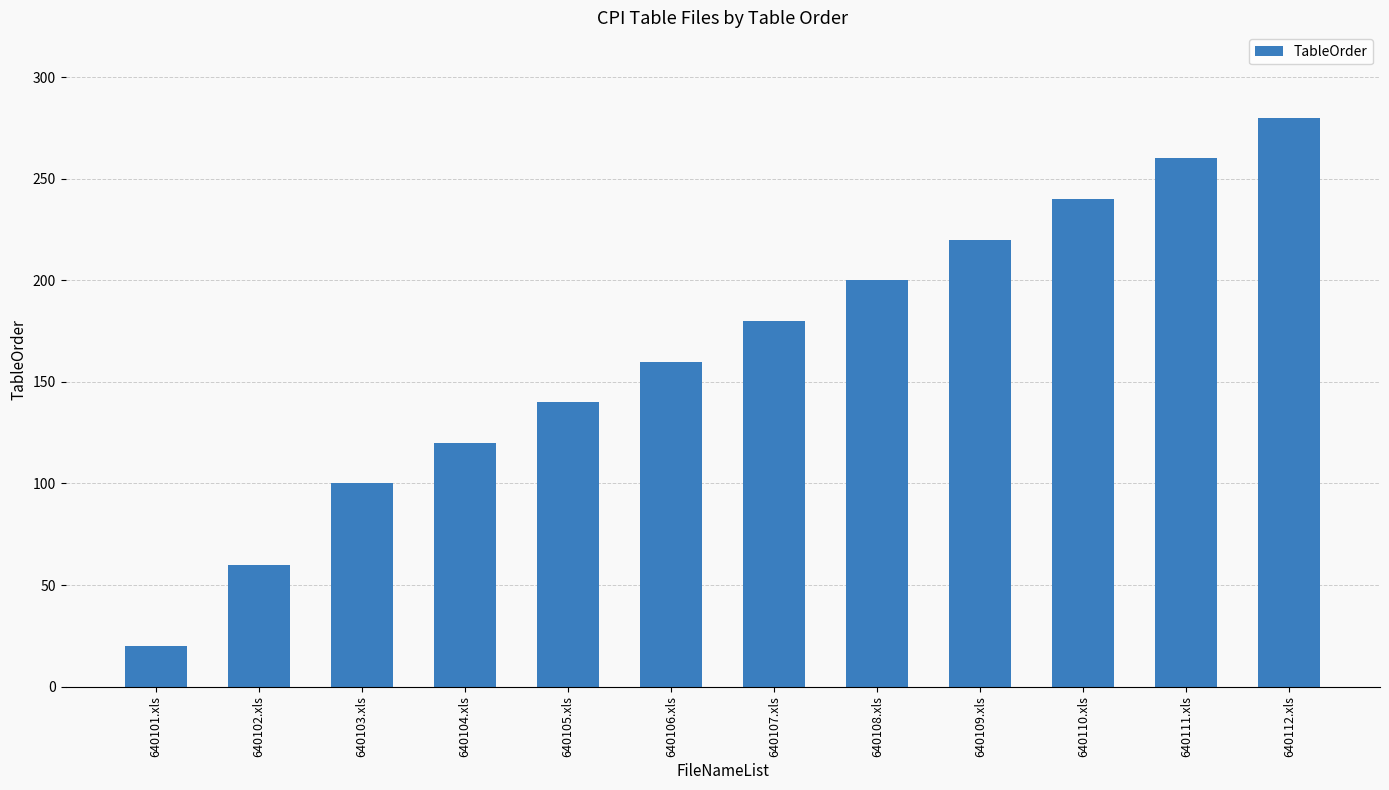

How many data points are less than 180?

6